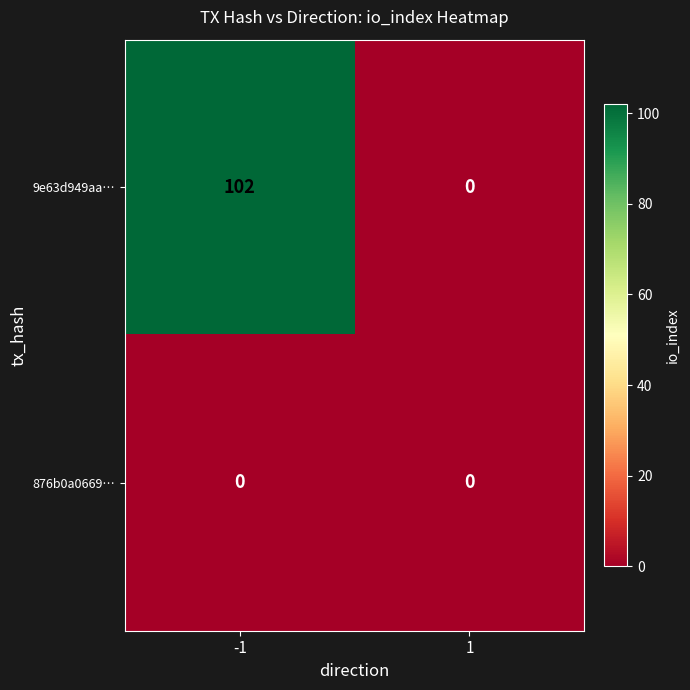

Reading left to right, list all the values displayed in this chart.

9e63d949aa…: -1=102	1=0
876b0a0669…: -1=0	1=0